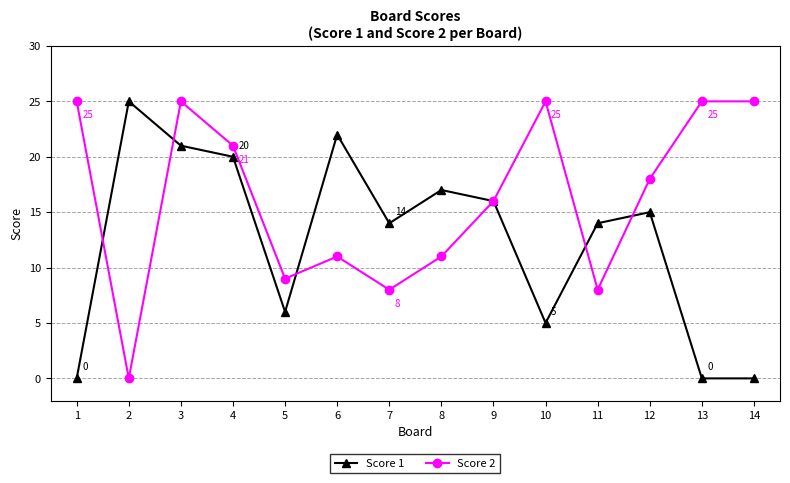

How many lines are shown in the chart?

2